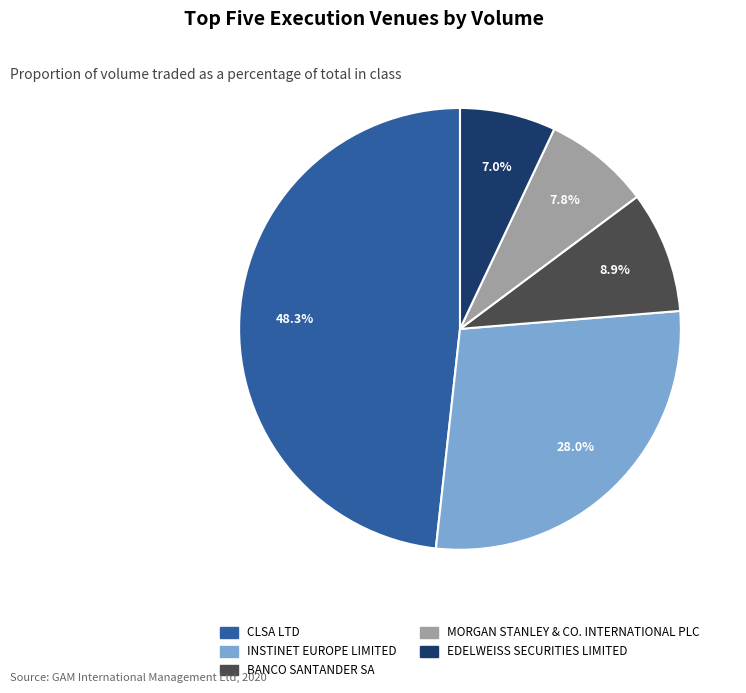

Is the sum of BANCO SANTANDER SA and EDELWEISS SECURITIES LIMITED greater than half?

No